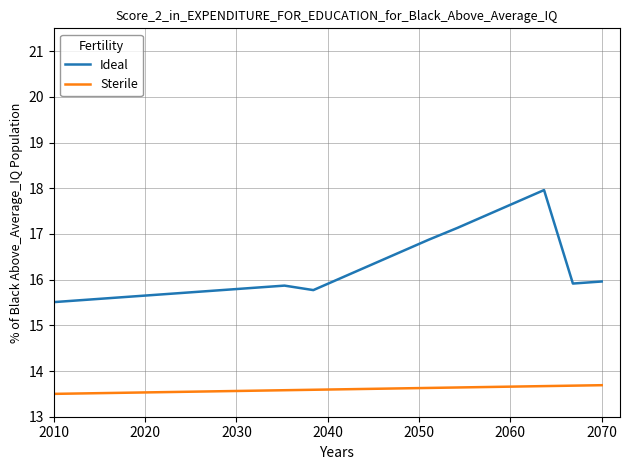

Which series has the largest total across all categories?

Ideal